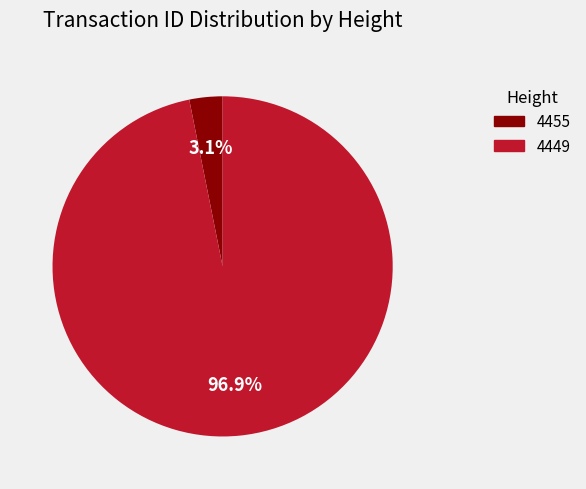

The 4455 slice represents 18% of the pie. True or false?

False